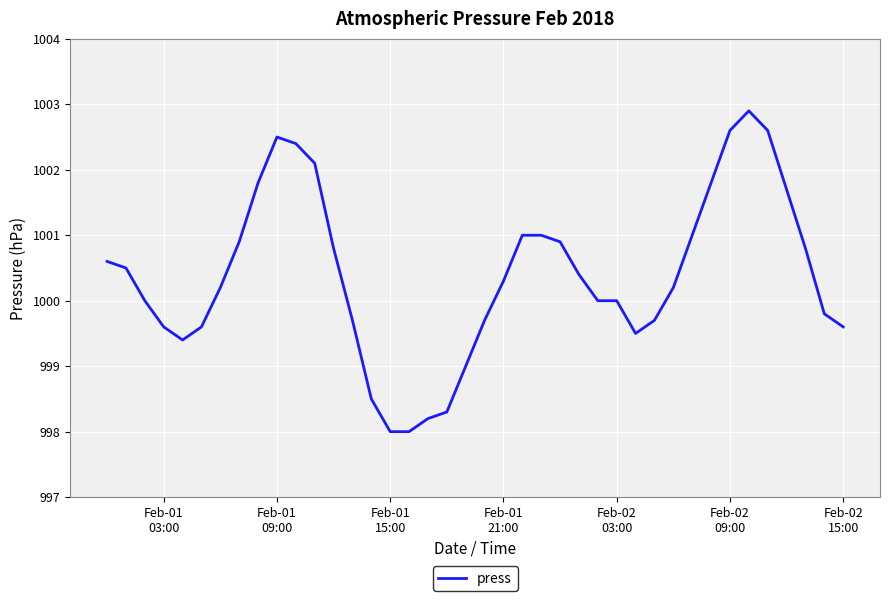

What is the difference between the maximum and minimum values?

4.9